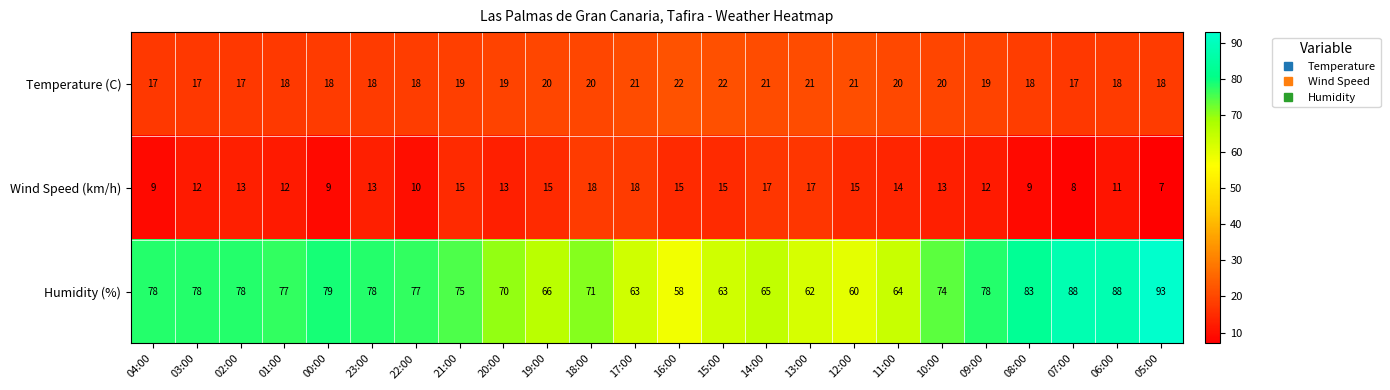

Which series has the widest spread of values?

Humidity (%)